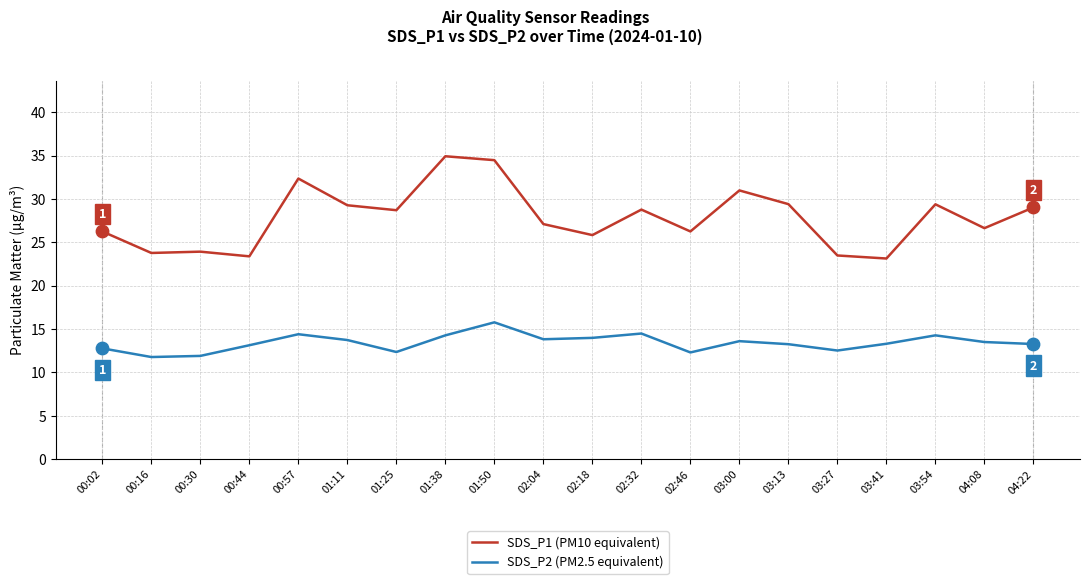

Is the value of SDS_P2 (PM2.5 equivalent) at 03:27 greater than the value of SDS_P1 (PM10 equivalent) at 01:25?

No